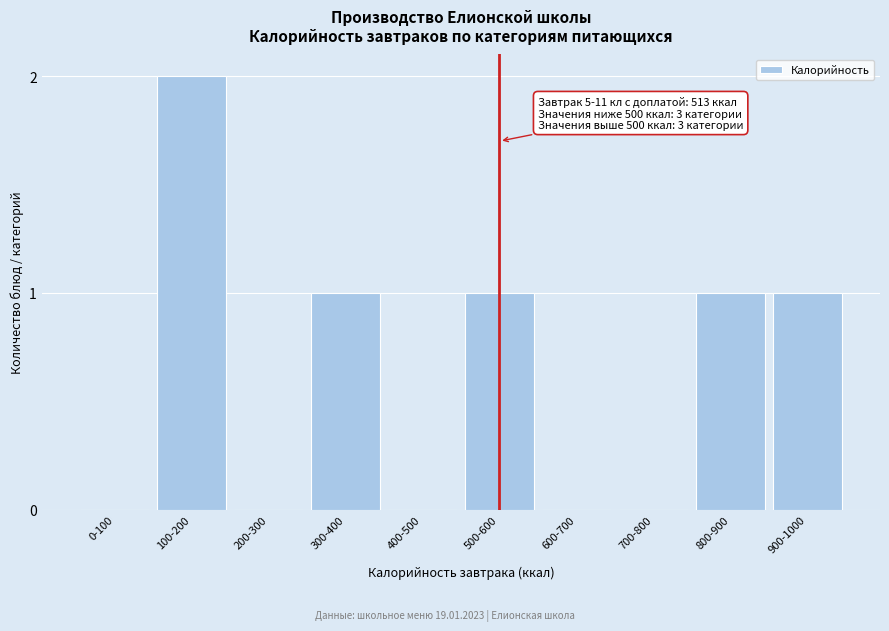

Reading left to right, list all the values displayed in this chart.

0-100=0	100-200=2	200-300=0	300-400=1	400-500=0	500-600=1	600-700=0	700-800=0	800-900=1	900-1000=1